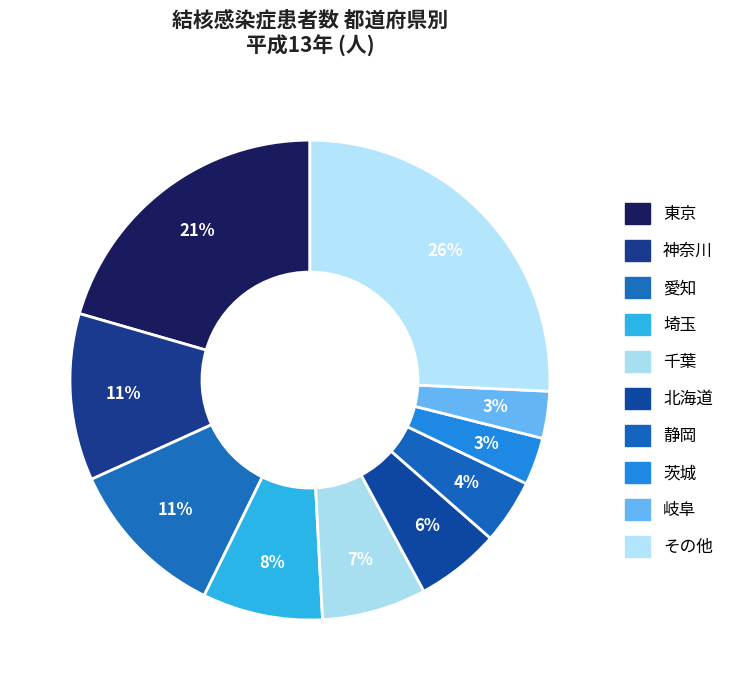

Count the number of slices in the pie.

10